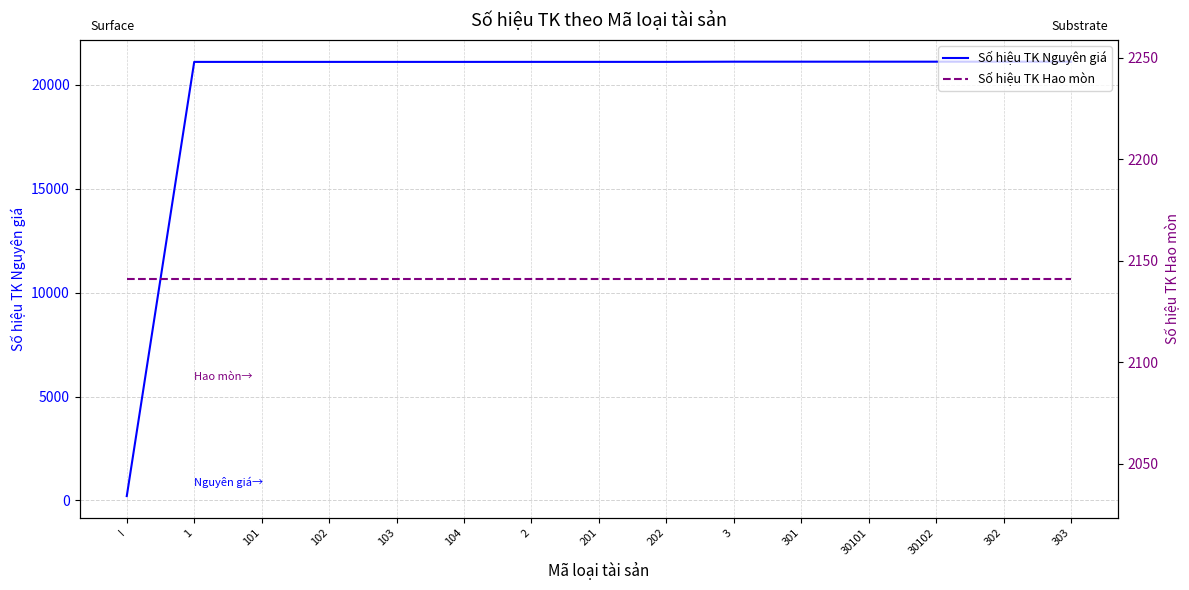

Reading right to left, transcribe all the data shown in this chart.

Số hiệu TK Nguyên giá: 303=21121	302=21121	30102=21121	30101=21121	301=21121	3=21121	202=21112	201=21112	2=21112	104=21111	103=21111	102=21111	101=21111	1=21111	I=211
Số hiệu TK Hao mòn: 303=2141	302=2141	30102=2141	30101=2141	301=2141	3=2141	202=2141	201=2141	2=2141	104=2141	103=2141	102=2141	101=2141	1=2141	I=2141